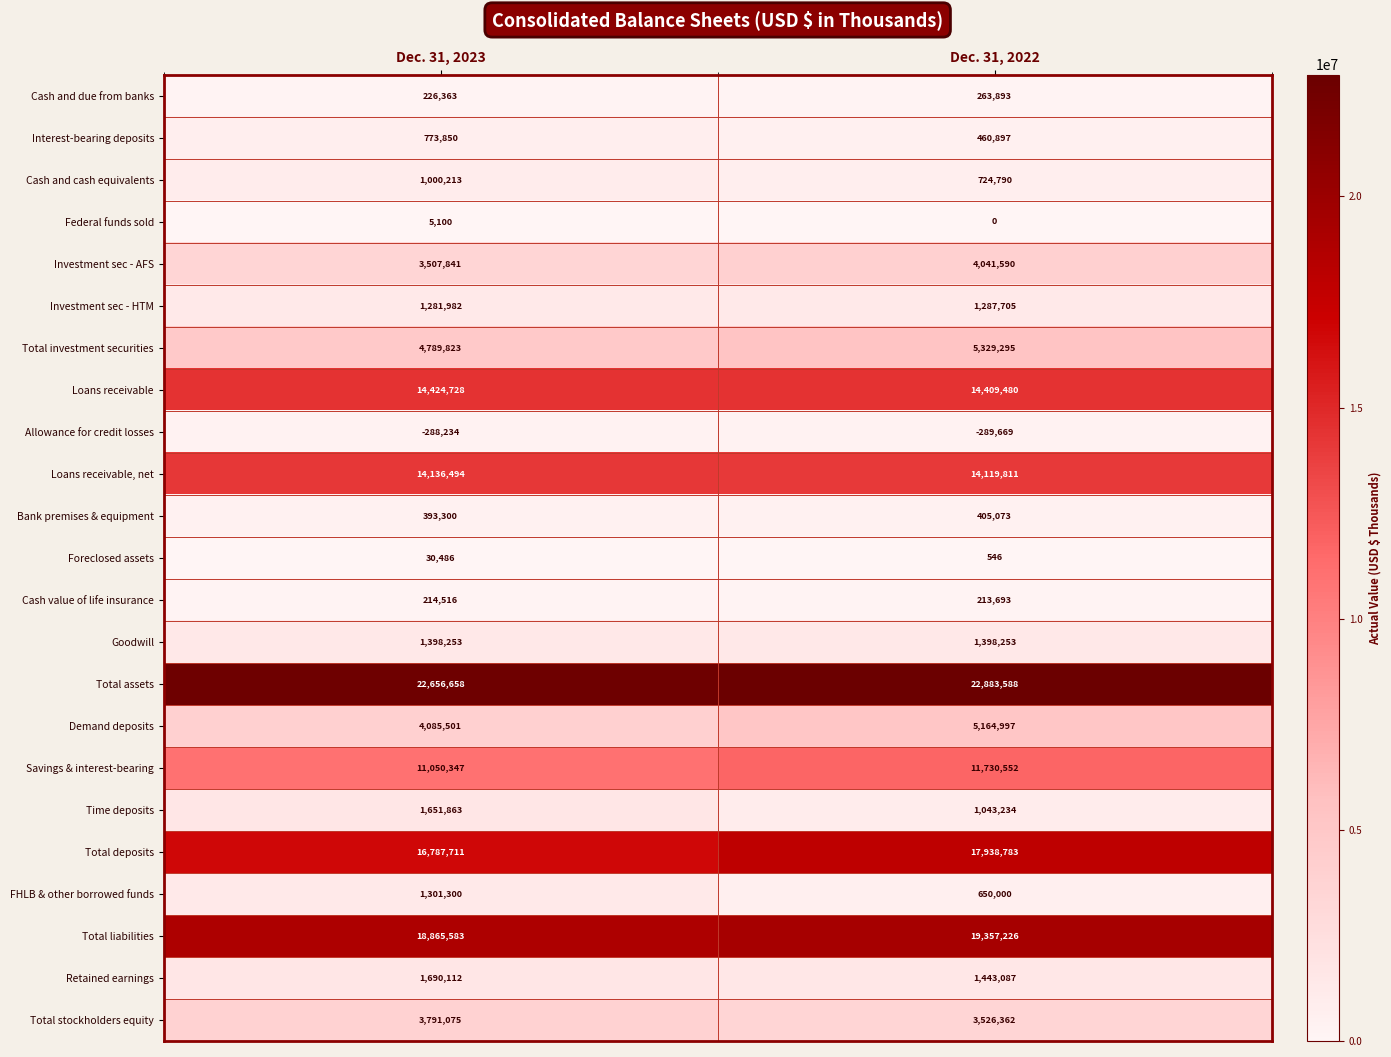

Between Dec. 31, 2023 and Dec. 31, 2022, which series saw the biggest shift?

Total deposits